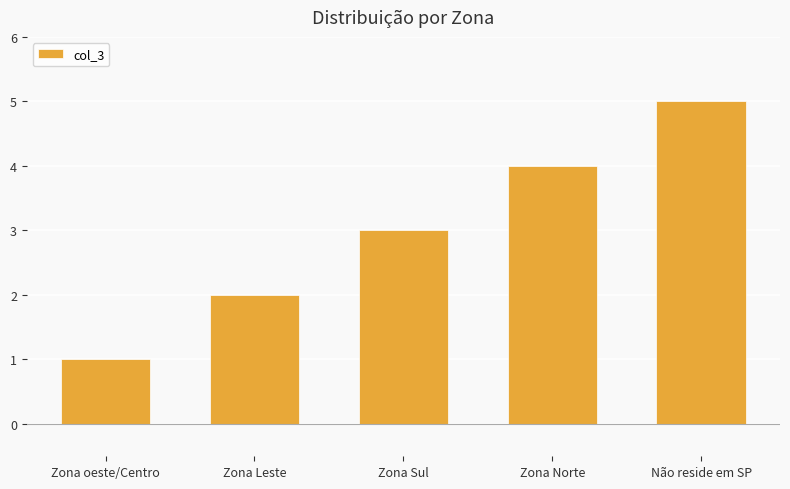

What is the label of the 3rd bar from the left?

Zona Sul